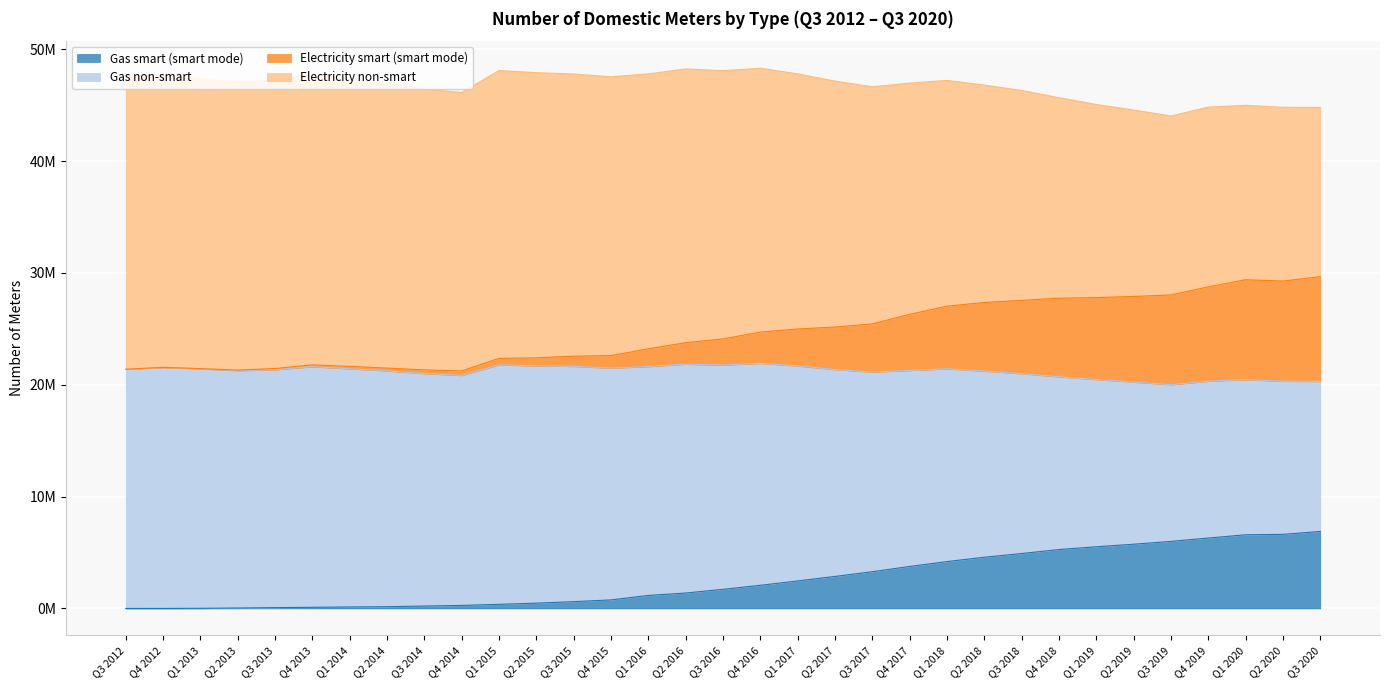

List the labels in order of Electricity smart (smart mode) value, largest first.

Q3 2020, Q1 2020, Q2 2020, Q4 2019, Q3 2019, Q2 2019, Q1 2019, Q4 2018, Q3 2018, Q2 2018, Q1 2018, Q4 2017, Q3 2017, Q2 2017, Q1 2017, Q4 2016, Q3 2016, Q2 2016, Q1 2016, Q4 2015, Q3 2015, Q2 2015, Q1 2015, Q4 2013, Q1 2014, Q4 2012, Q2 2014, Q3 2013, Q1 2013, Q3 2012, Q3 2014, Q2 2013, Q4 2014